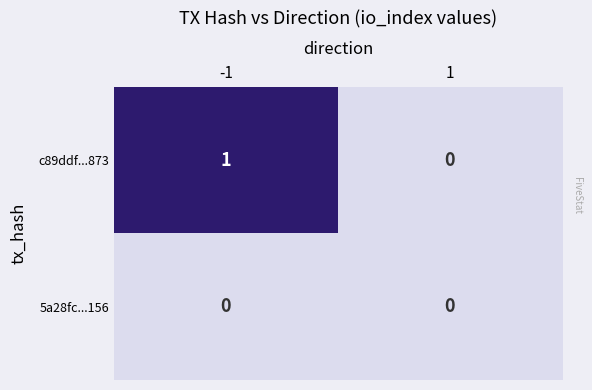

Count the number of data series in this chart.

2